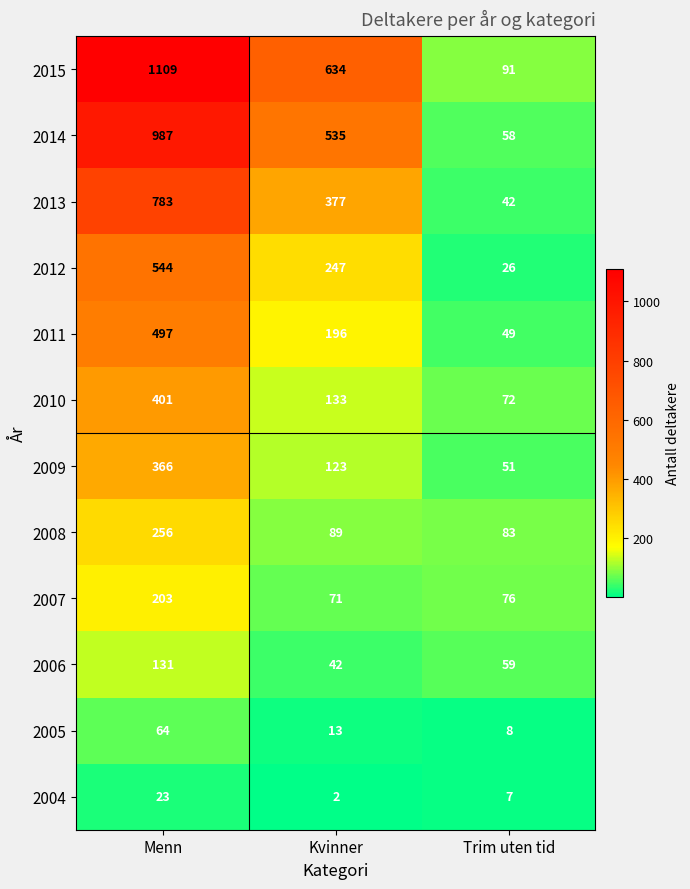

Which category has the lowest value across all series?

Kvinner